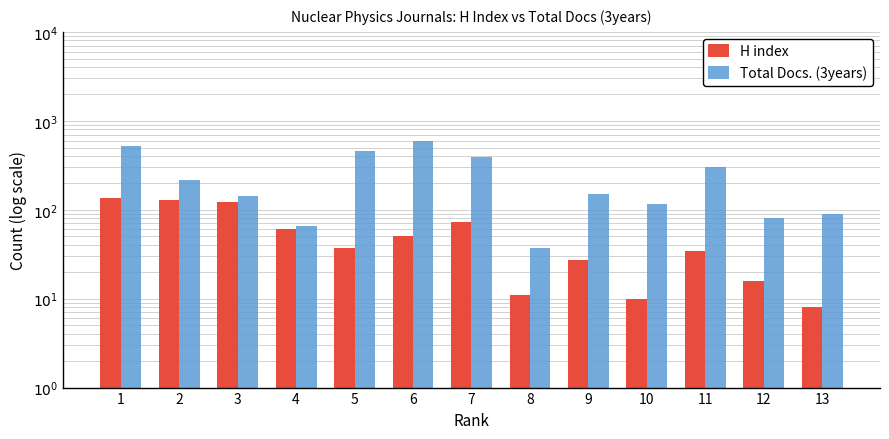

What is the minimum value for H index?

8